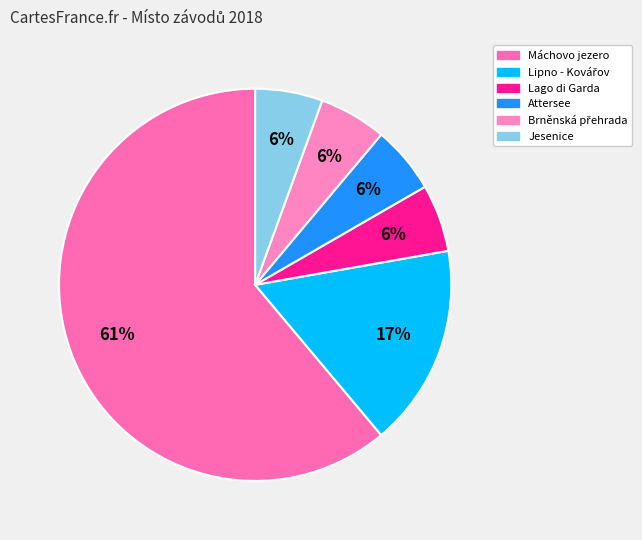

To the nearest percent, what is the average slice percentage?

17%